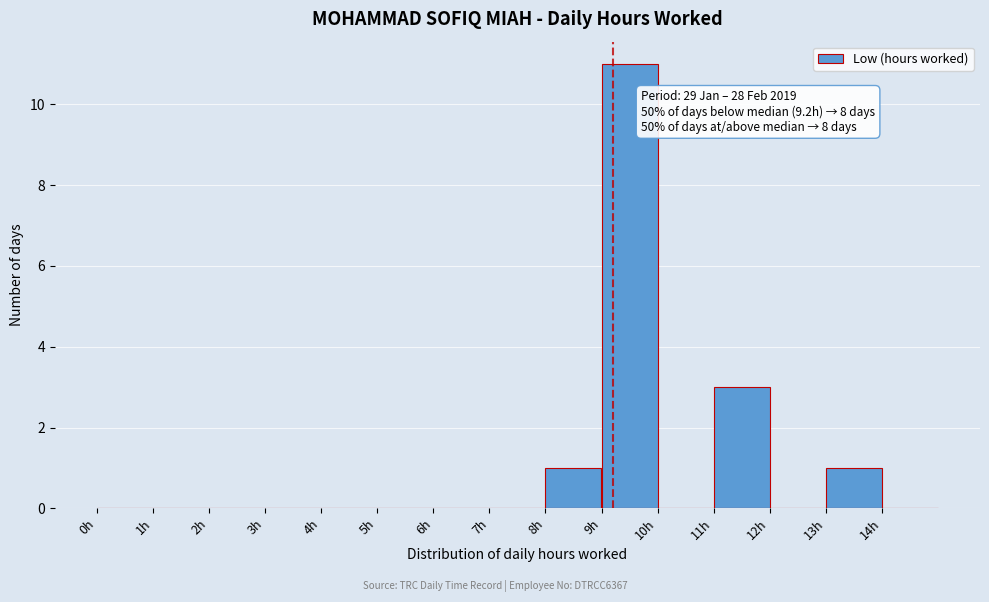

Over which range of the x-axis is the bar tallest?

9 to 10